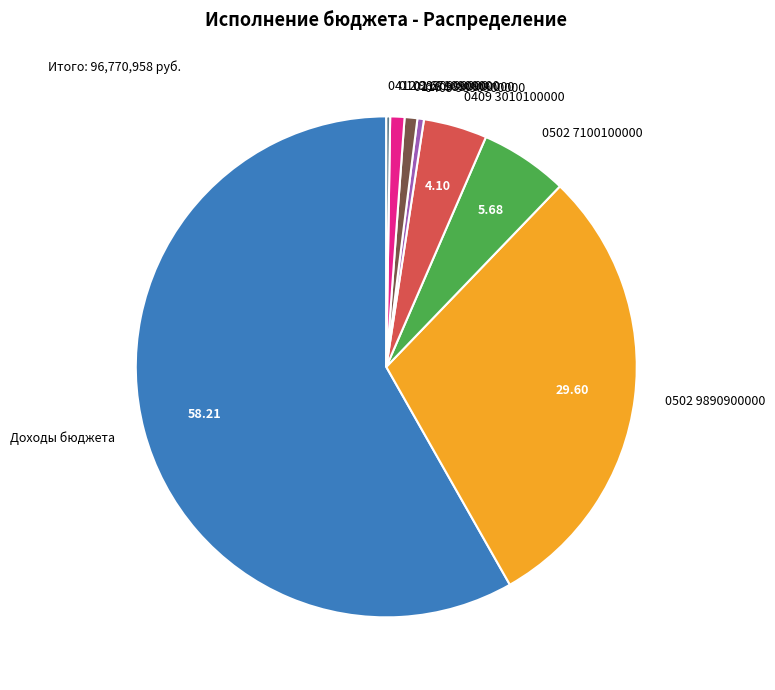

Do 0409 9890900000 and 0113 9890900000 together represent more than half of the pie?

No